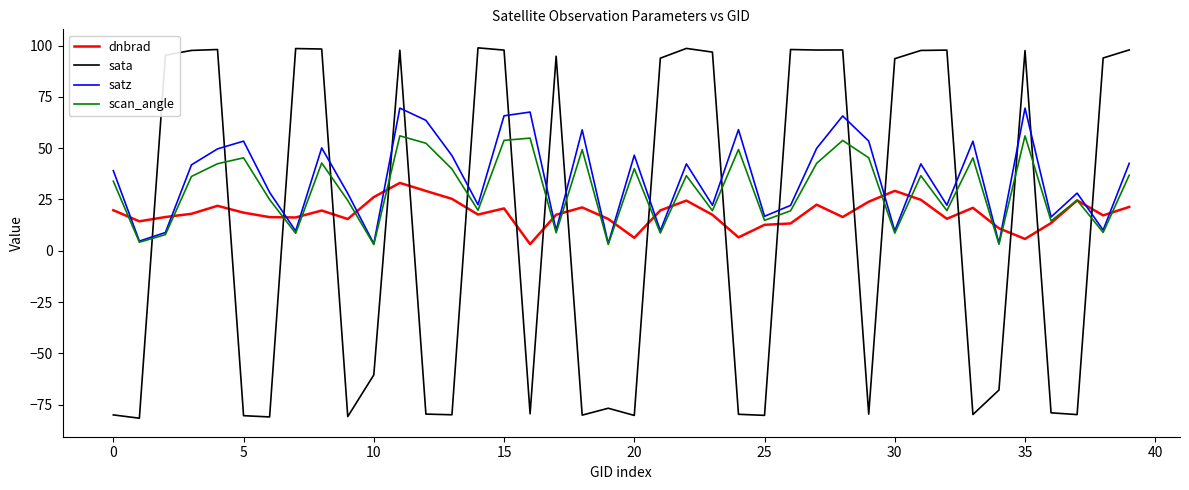

List the series in order of their peak value, lowest first.

dnbrad, scan_angle, satz, sata